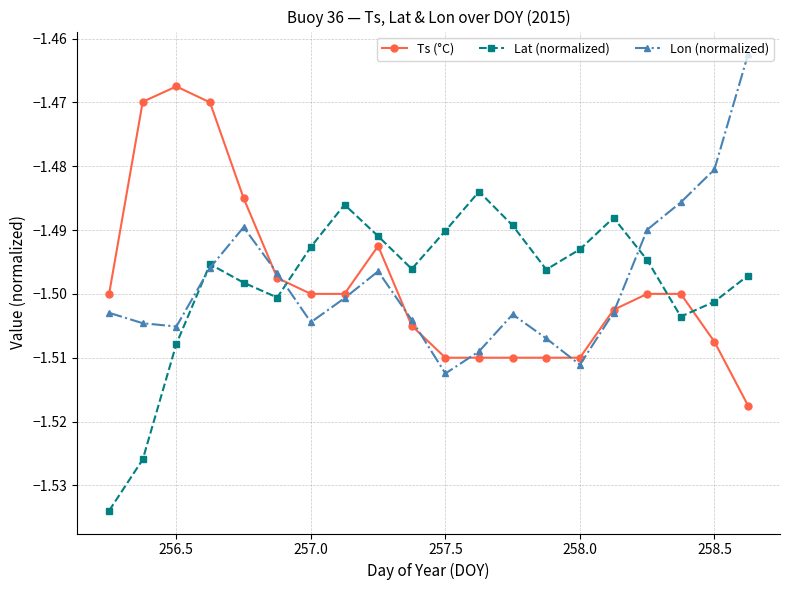

True or false: Lat (normalized) and Ts (°C) cross at least once.

True